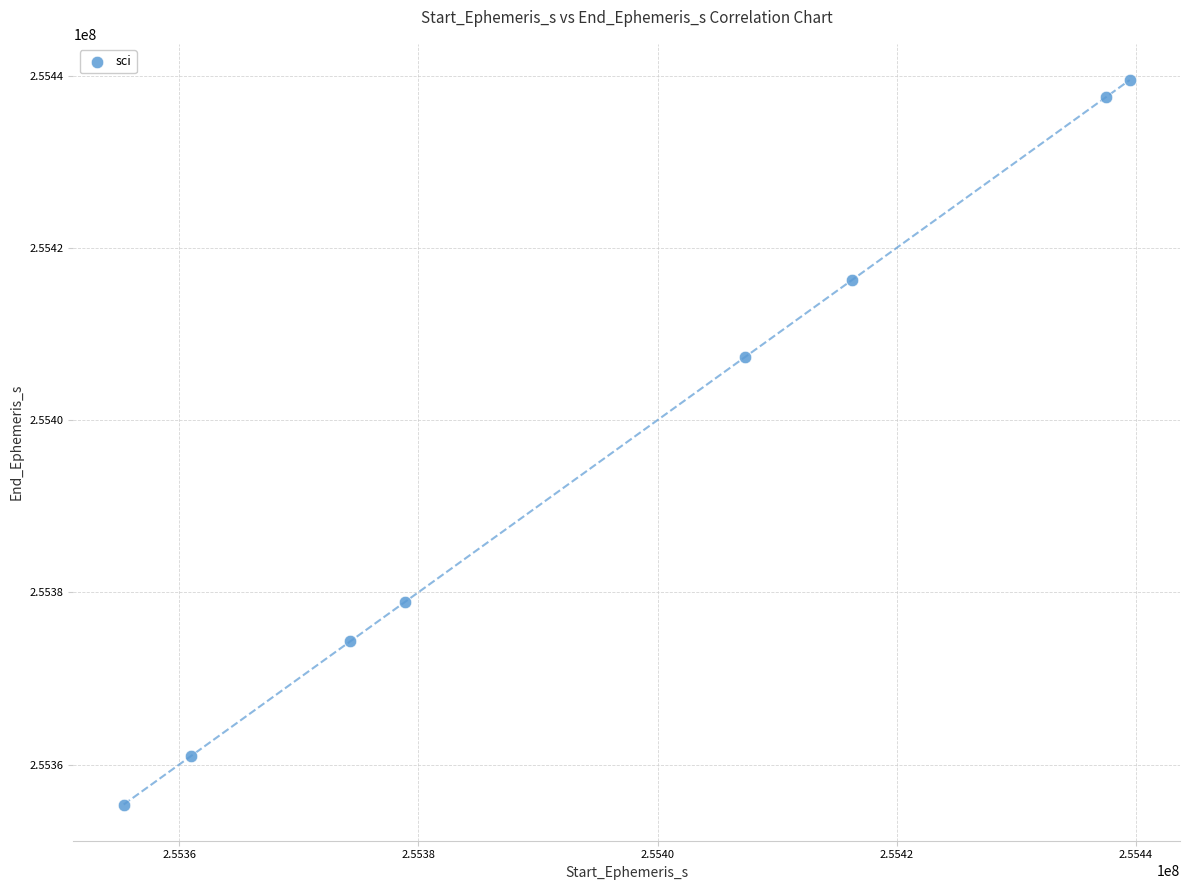

What Y value in the scatter plot is closest to 255397429?

255407358.9